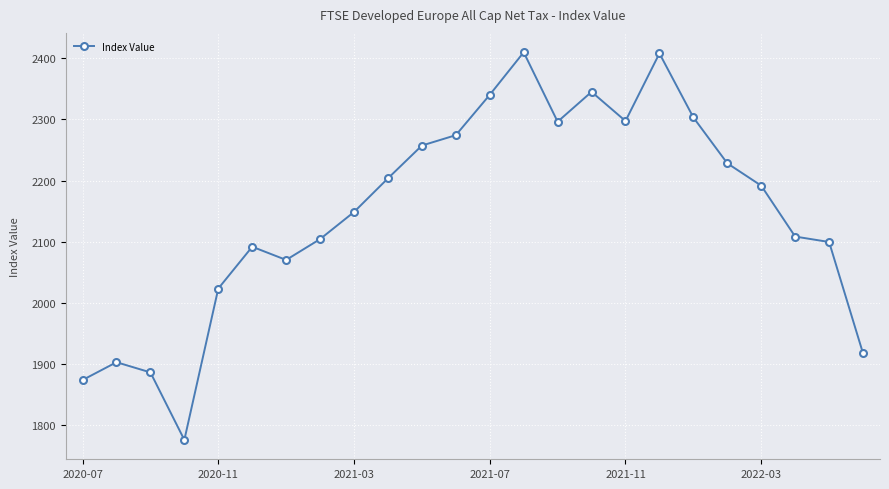

How many points are higher than both their immediate neighbors (excluding endpoints)?

5